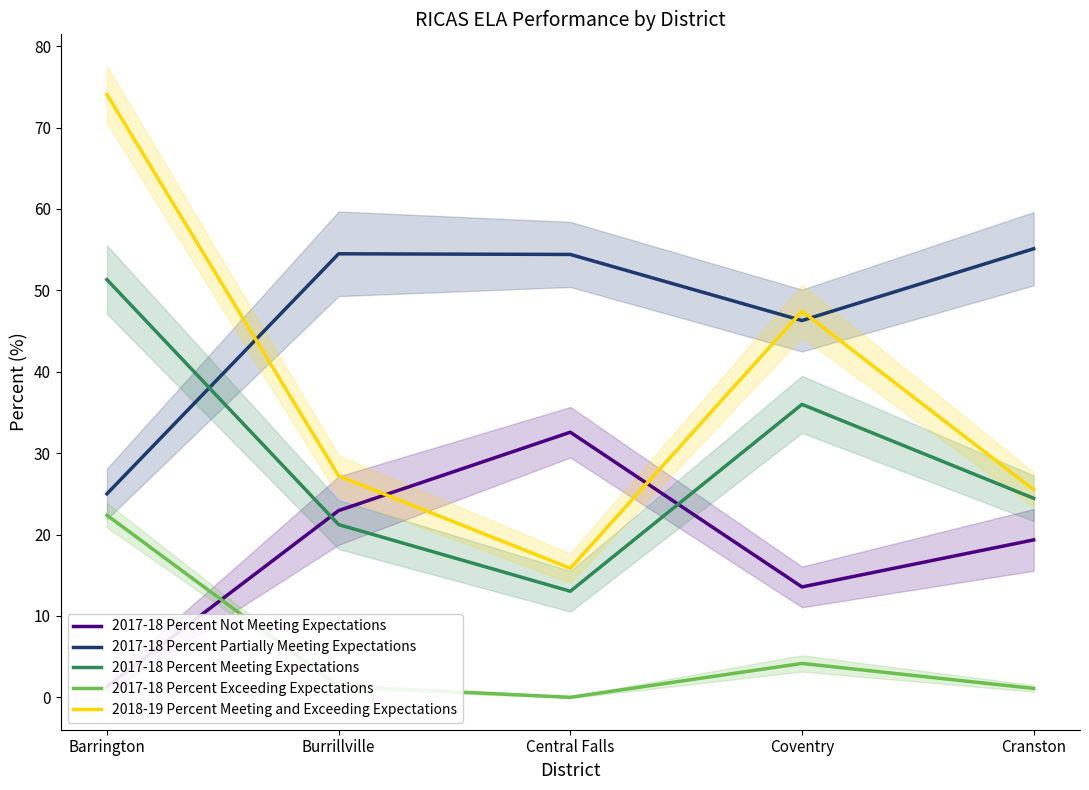

Reading left to right, extract all data points from this chart.

2017-18 Percent Not Meeting Expectations: Barrington=1.3	Burrillville=22.9	Central Falls=32.6	Coventry=13.6	Cranston=19.3
2017-18 Percent Partially Meeting Expectations: Barrington=25.0	Burrillville=54.5	Central Falls=54.4	Coventry=46.3	Cranston=55.1
2017-18 Percent Meeting Expectations: Barrington=51.3	Burrillville=21.2	Central Falls=13.0	Coventry=36.0	Cranston=24.4
2017-18 Percent Exceeding Expectations: Barrington=22.4	Burrillville=1.3	Central Falls=0.0	Coventry=4.2	Cranston=1.1
2018-19 Percent Meeting and Exceeding Expectations: Barrington=74.1	Burrillville=27.2	Central Falls=15.8	Coventry=47.4	Cranston=25.5